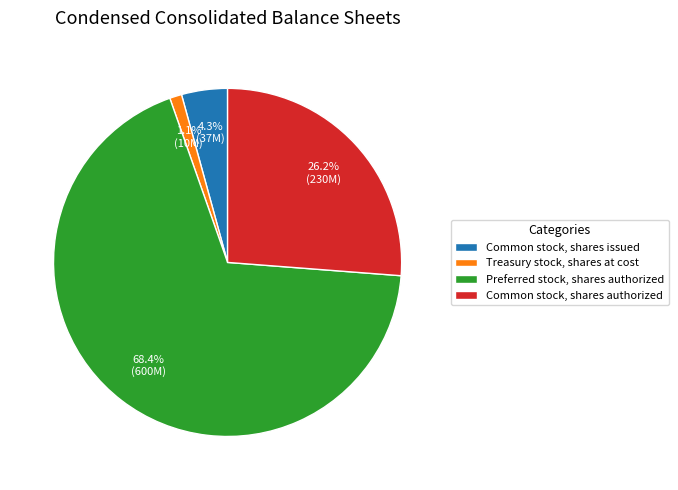

Is there any slice that represents more than half of the pie?

Yes